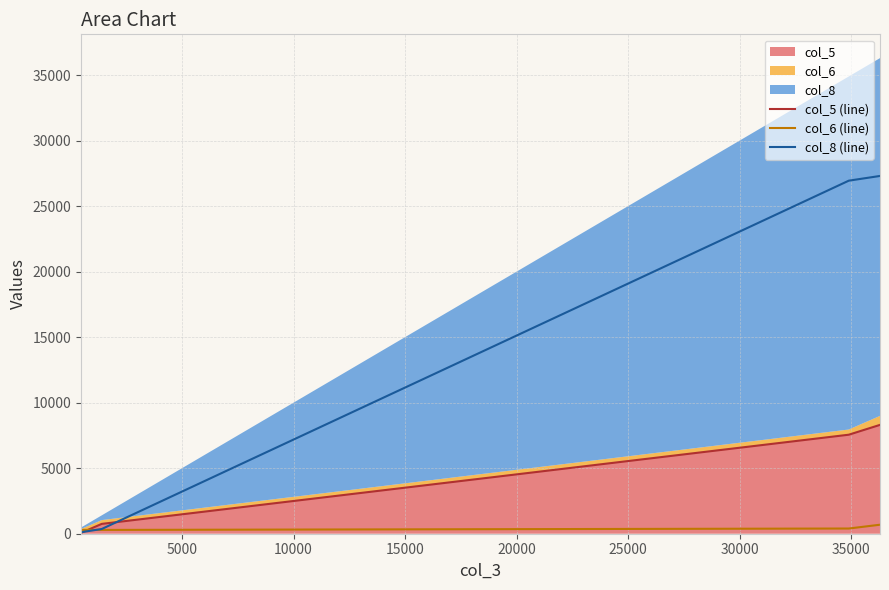

Reading left to right, extract all data points from this chart.

col_5 (line): 66	750	7557	8307
col_6 (line): 292	290	397	687
col_8 (line): 114	360	26946	27306